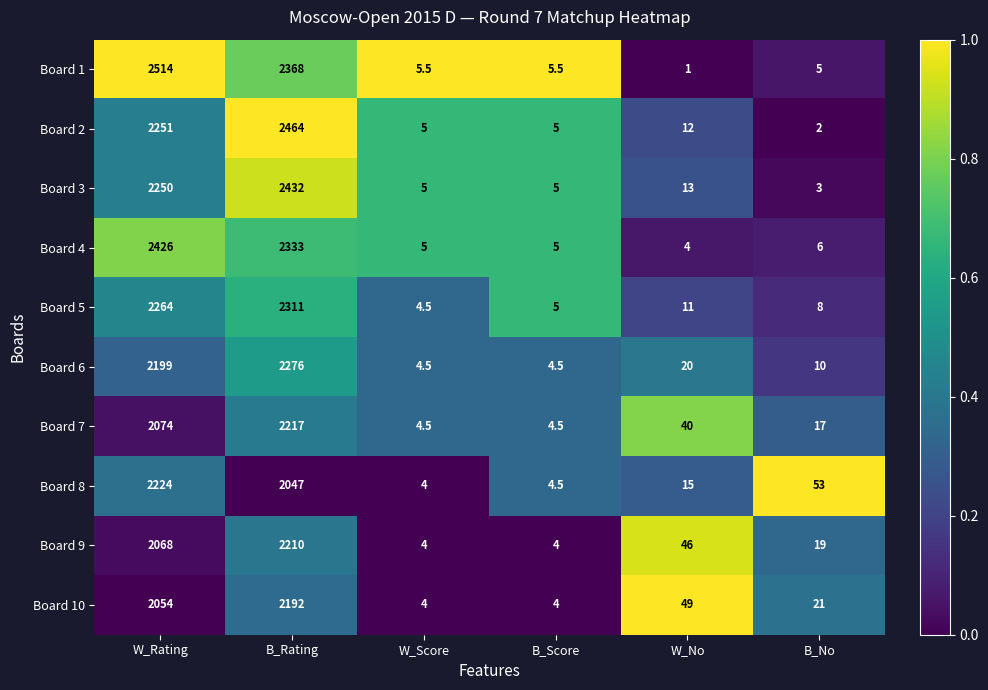

True or false: Board 1 has a value of 5.0 at B_No.

True